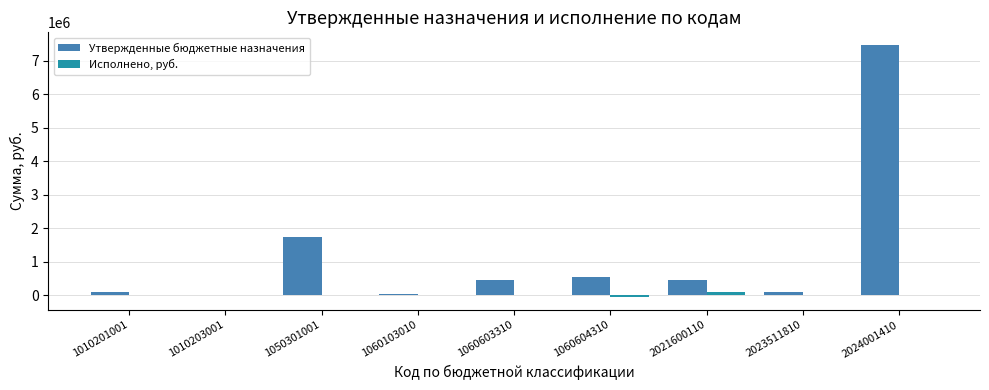

Which series has the largest total across all categories?

Утвержденные бюджетные назначения